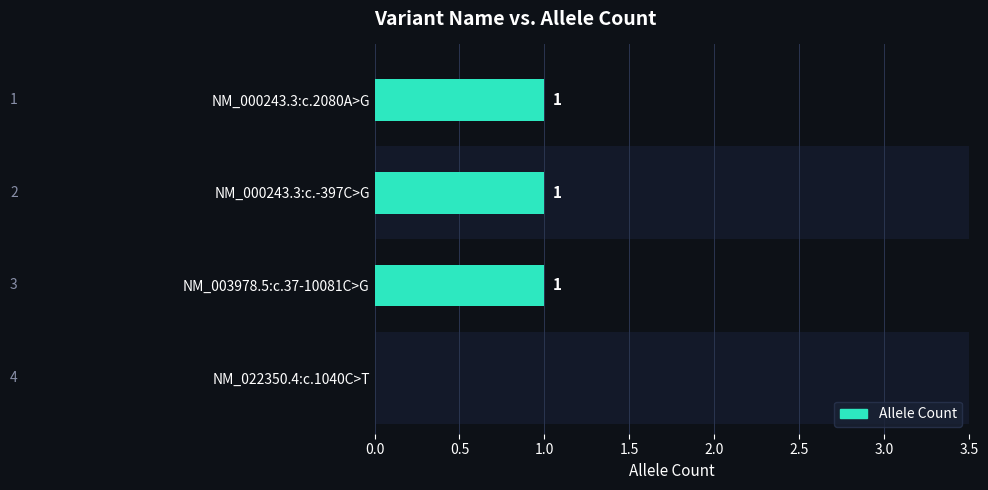

Are the bars horizontal?

Yes